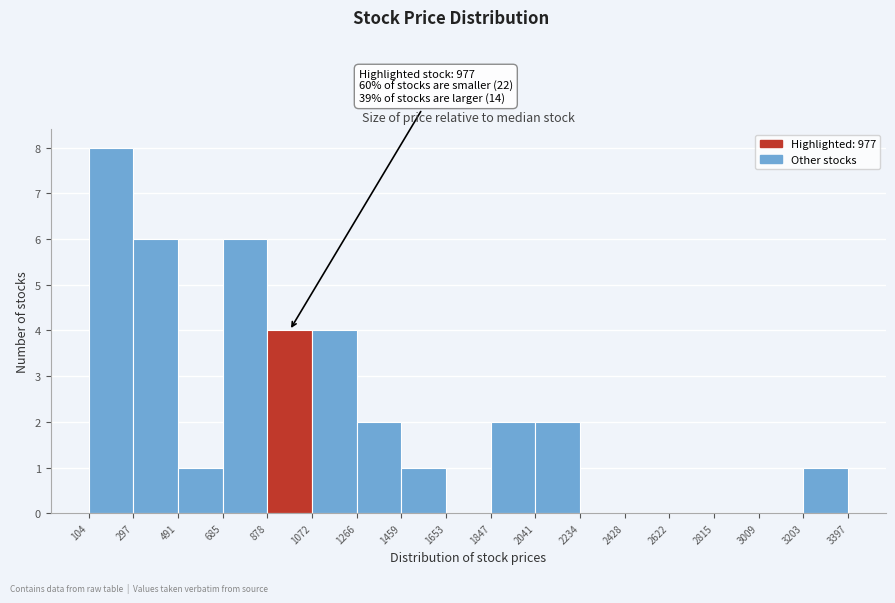

Over which range of the x-axis is the bar tallest?

104 to 297